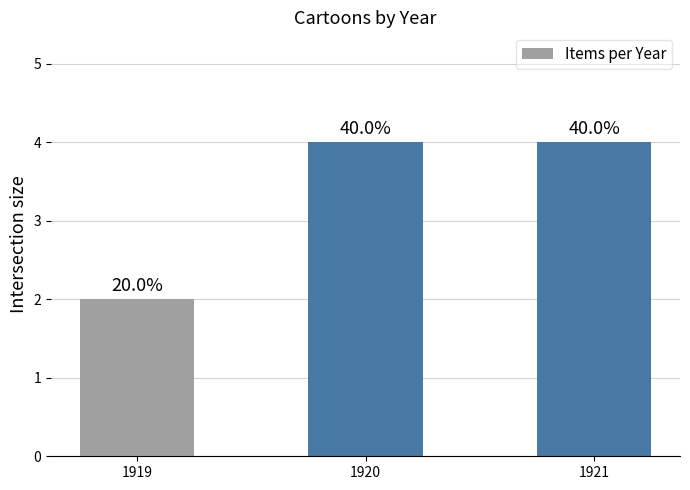

What is the maximum value shown in the chart?

4